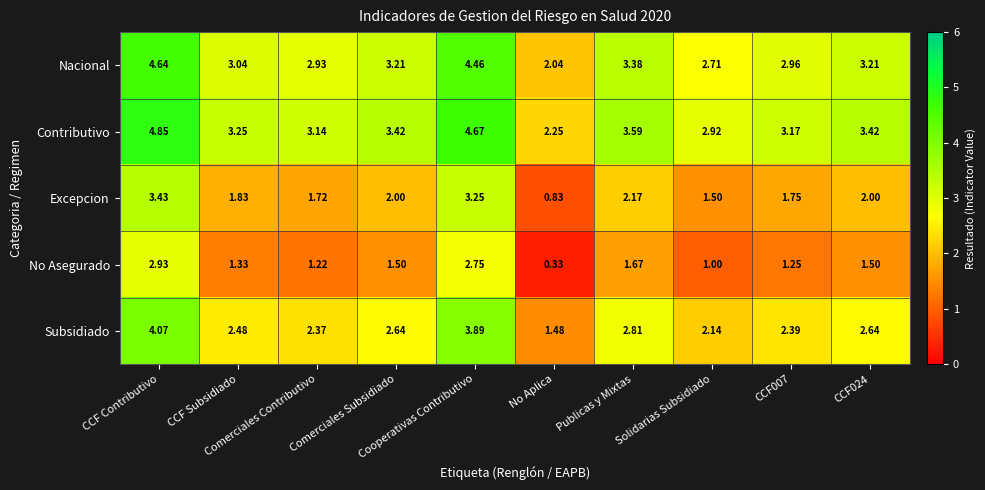

Count the number of categories in the chart.

10